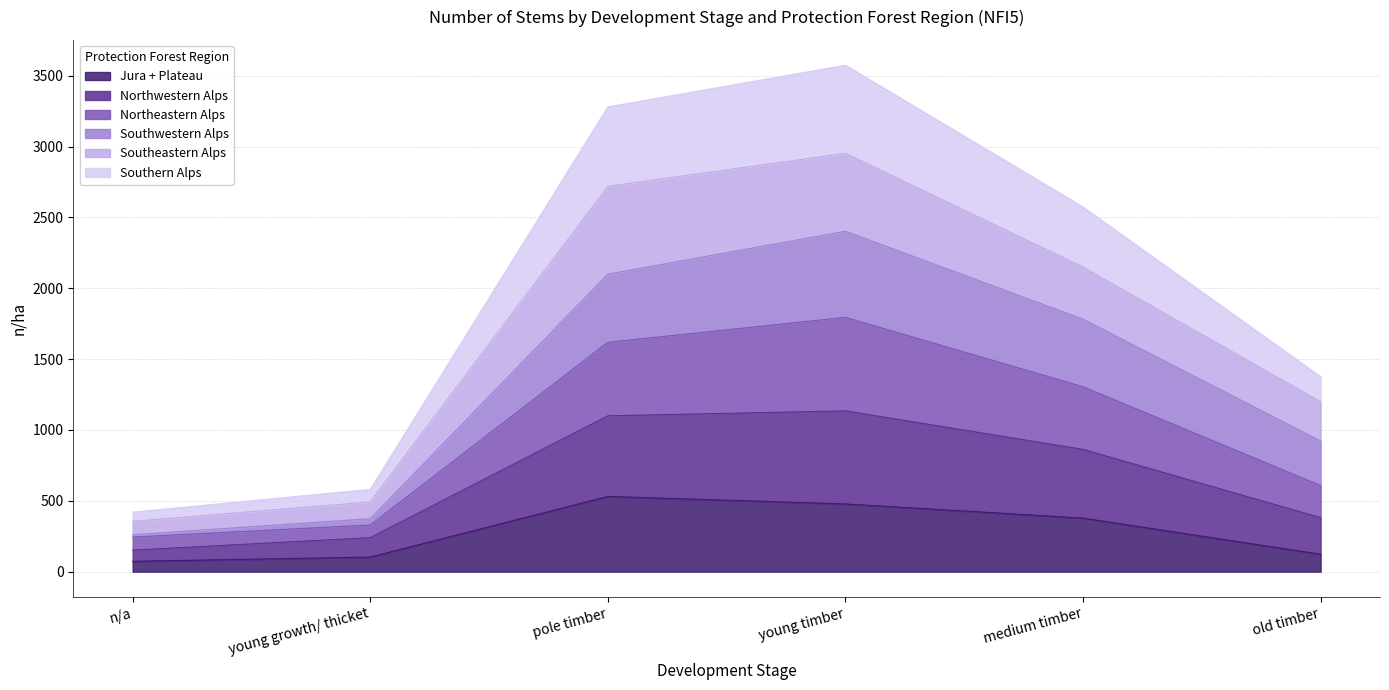

What is the maximum value for Jura + Plateau?

531